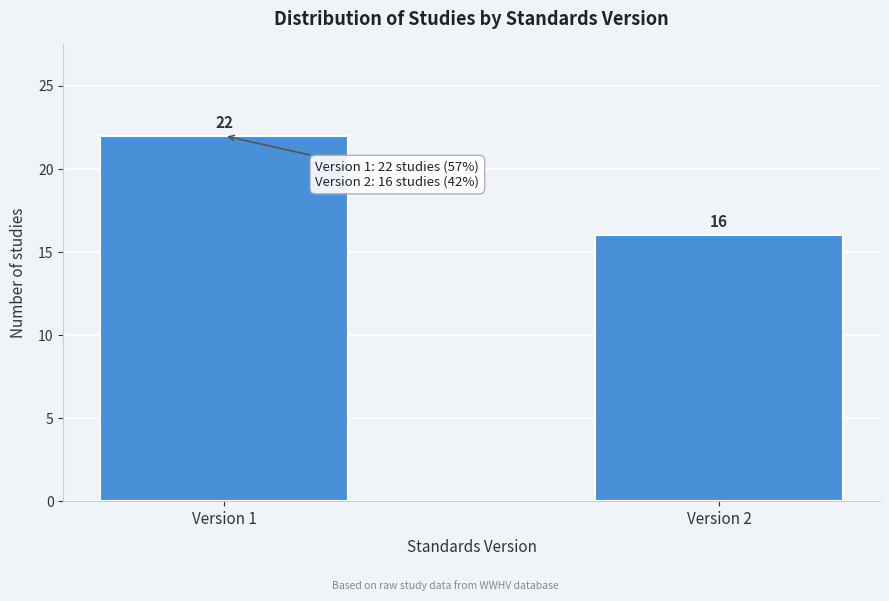

Reading left to right, list all the values displayed in this chart.

22	16